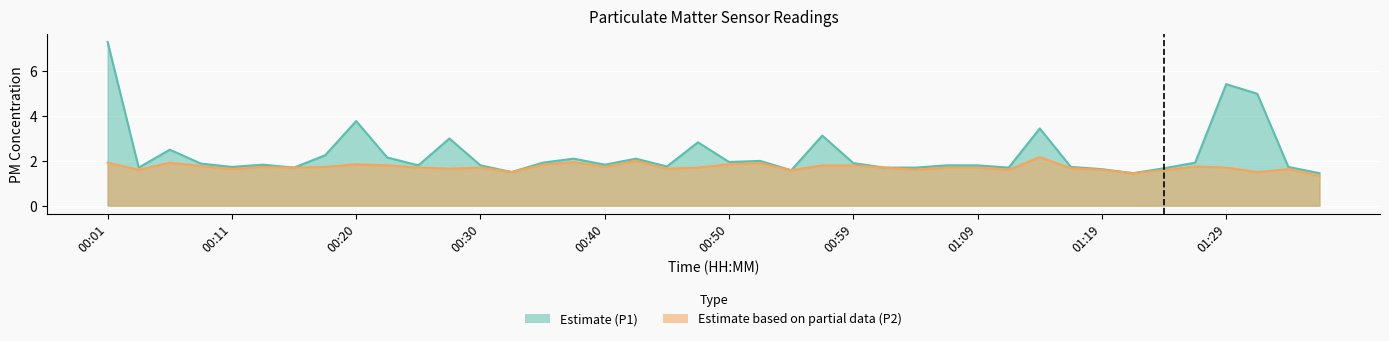

True or false: P1 and P2 intersect in this chart.

False